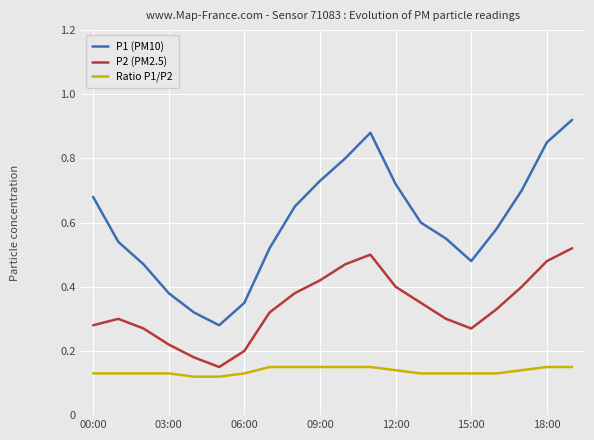

Which series has the largest range (max minus min)?

P1 (PM10)